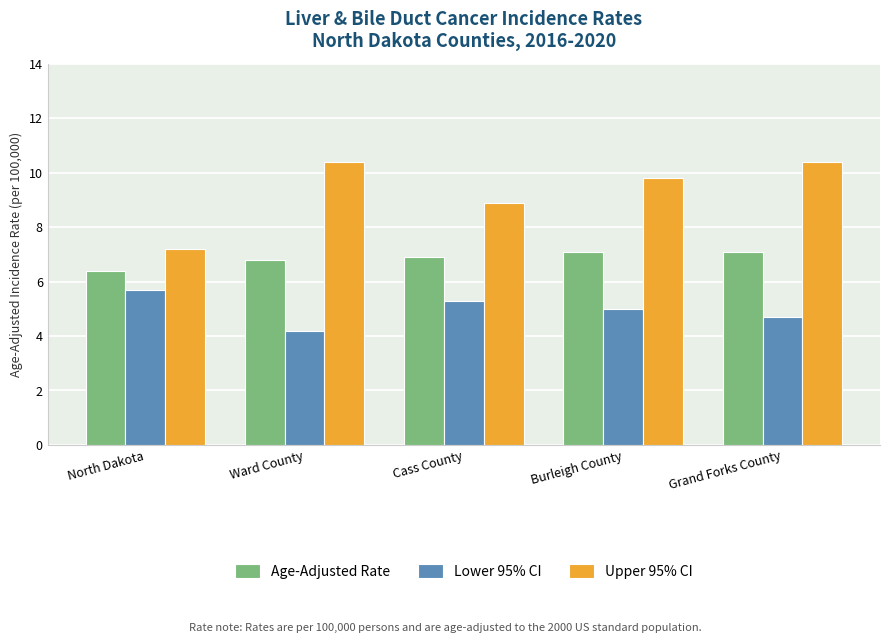

Rank the series by their maximum value, from lowest to highest.

Lower 95% CI, Age-Adjusted Rate, Upper 95% CI